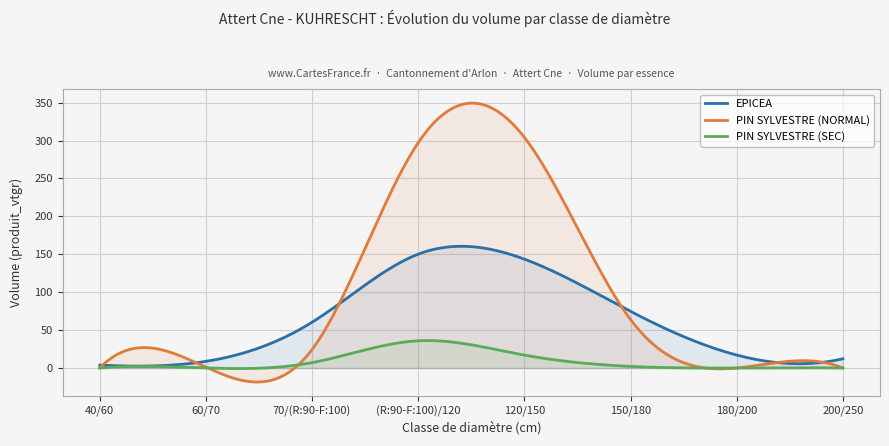

Which series has the widest spread of values?

PIN SYLVESTRE (NORMAL)